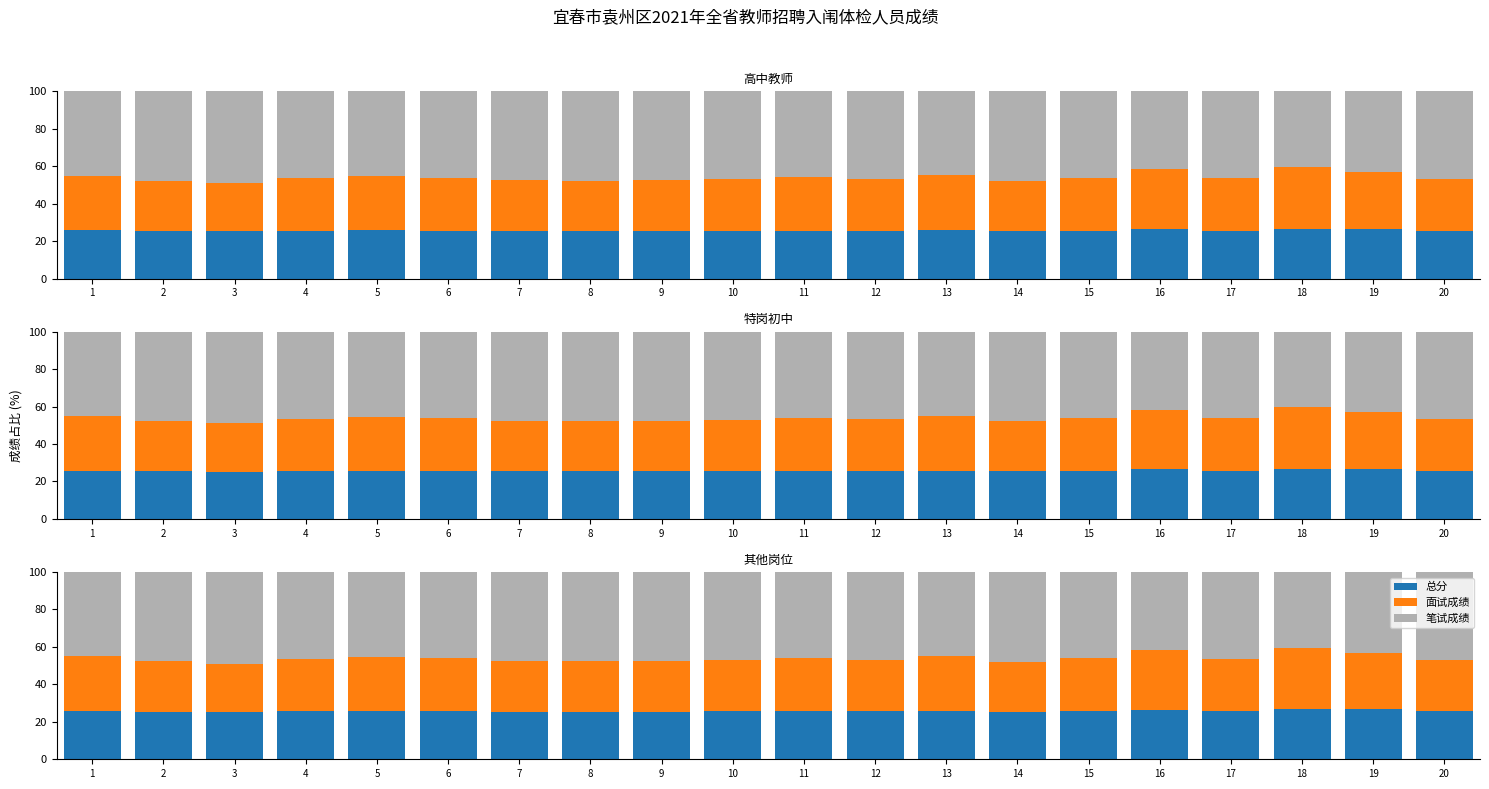

The 面试成绩 series shows 14.0 at 16. True or false?

False